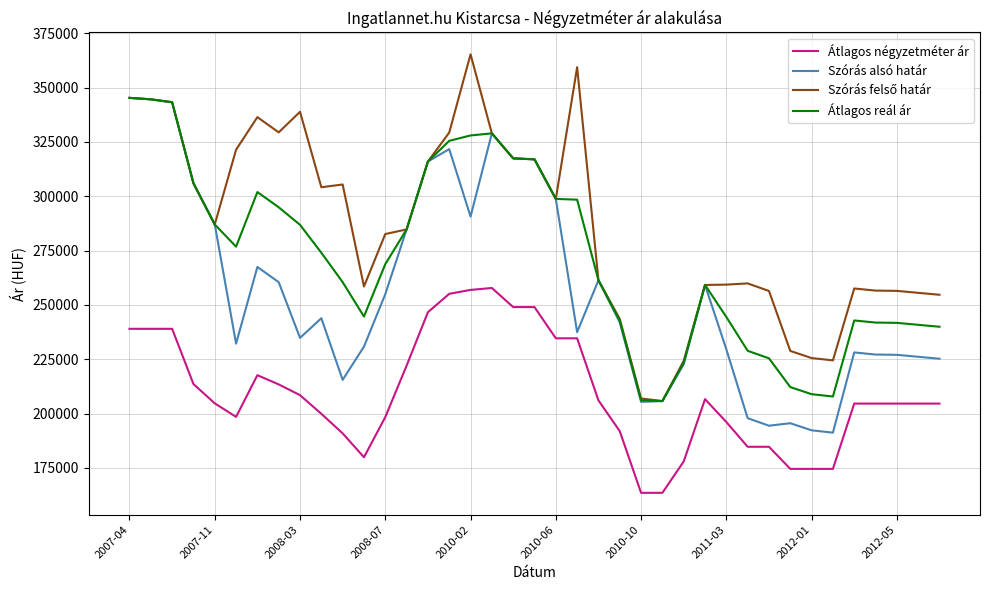

True or false: Átlagos reál ár and Átlagos négyzetméter ár intersect in this chart.

False